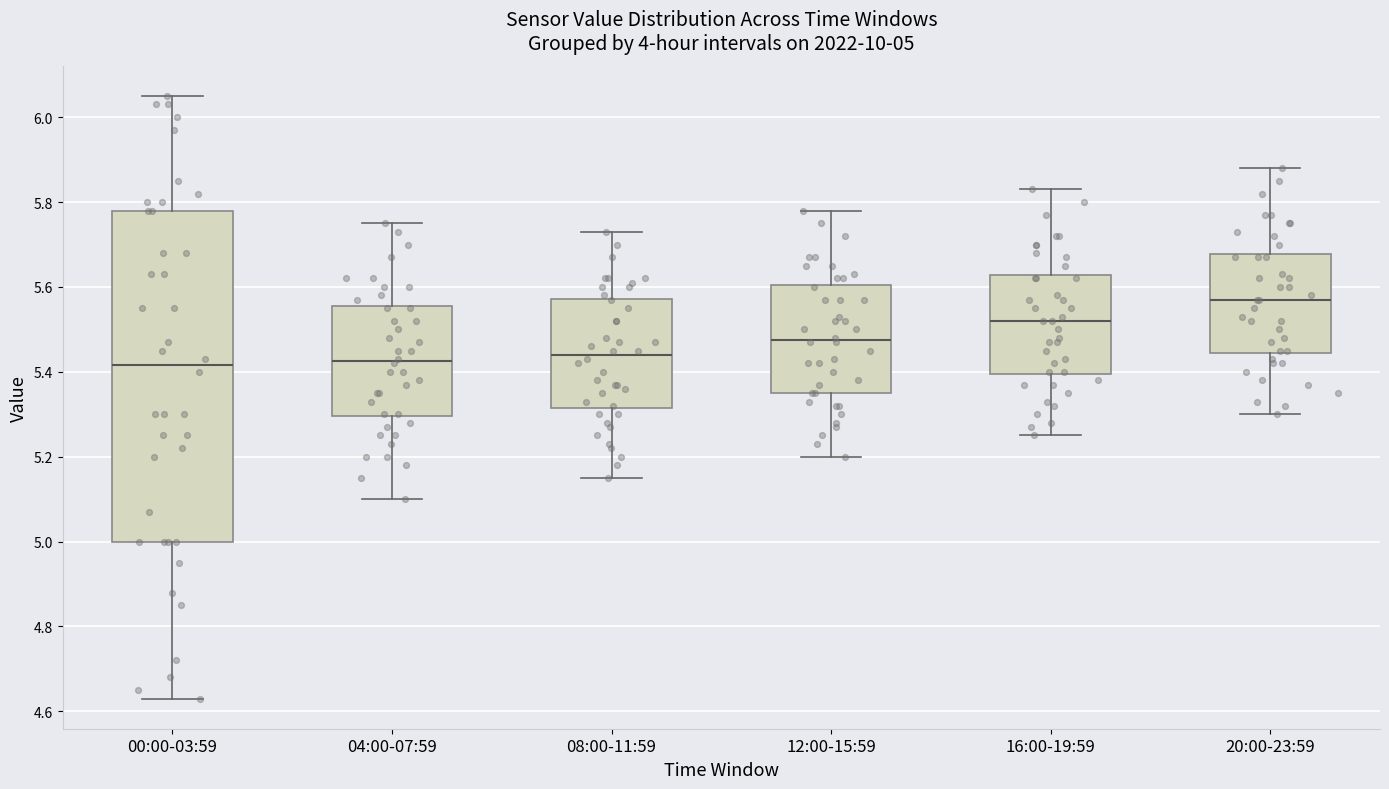

Which box is the tallest, from its lower edge to its upper edge?

00:00-03:59